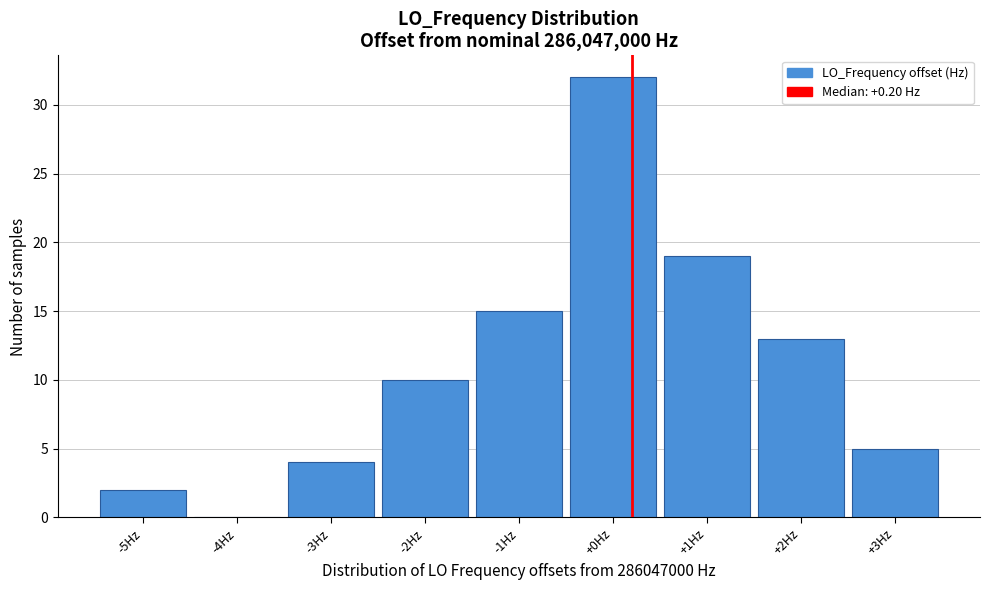

Reading left to right, transcribe this chart: for each bar, give the range it covers on the x-axis and its height. The values are not printed on the chart, so give them approximately, as read against the axis.

-5.5 to -4.5: 2
-4.5 to -3.5: 0
-3.5 to -2.5: 4
-2.5 to -1.5: 10
-1.5 to -0.5: 15
-0.5 to 0.5: 32
0.5 to 1.5: 19
1.5 to 2.5: 13
2.5 to 3.5: 5